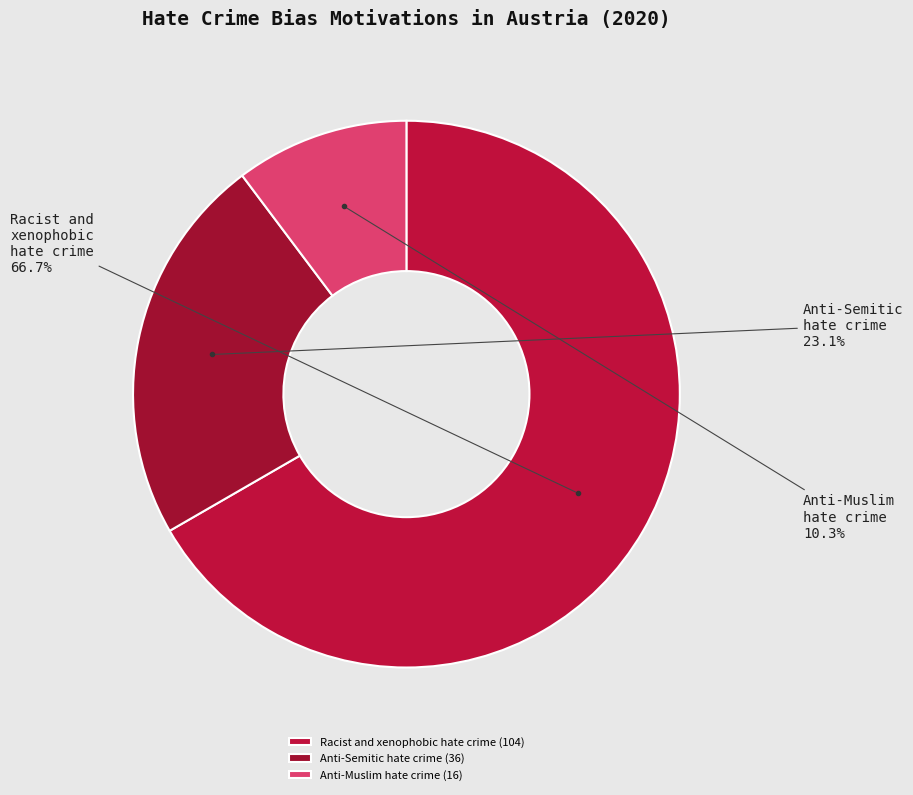

What is the largest slice in the pie chart?

Racist and xenophobic hate crime